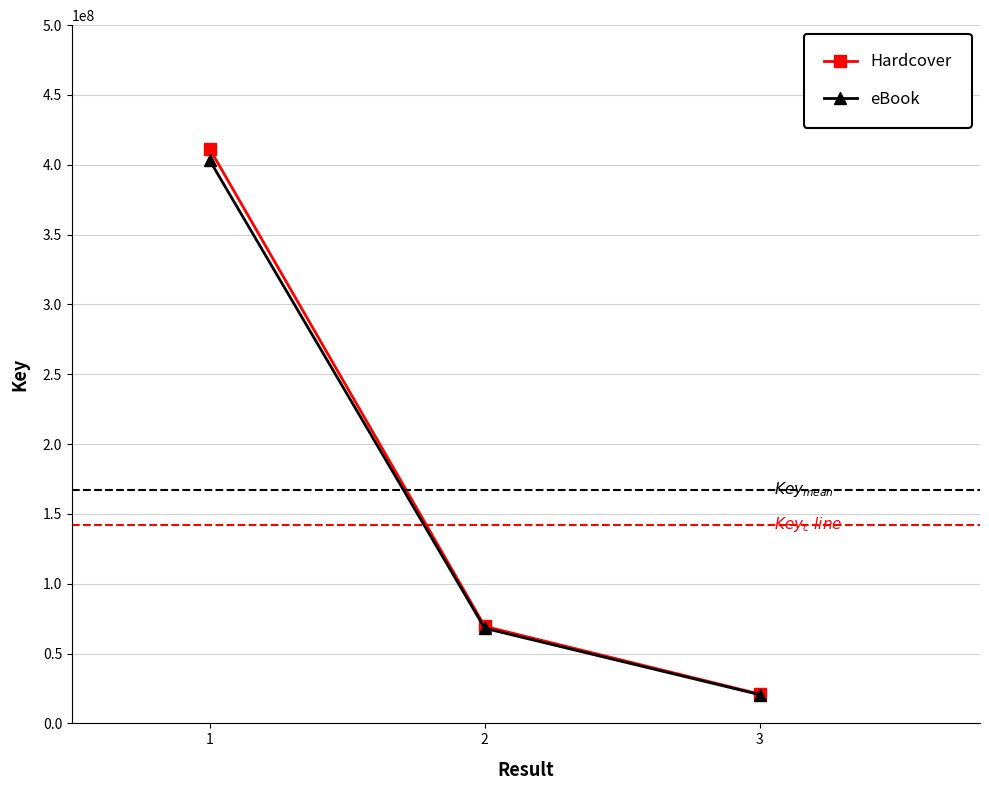

True or false: eBook has a value of 20543913.5 at 3.

True